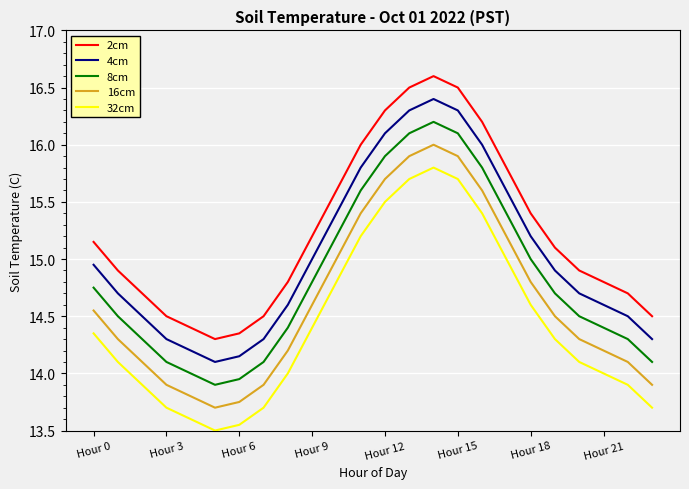

Rank the series by their average value, from lowest to highest.

32cm, 16cm, 8cm, 4cm, 2cm